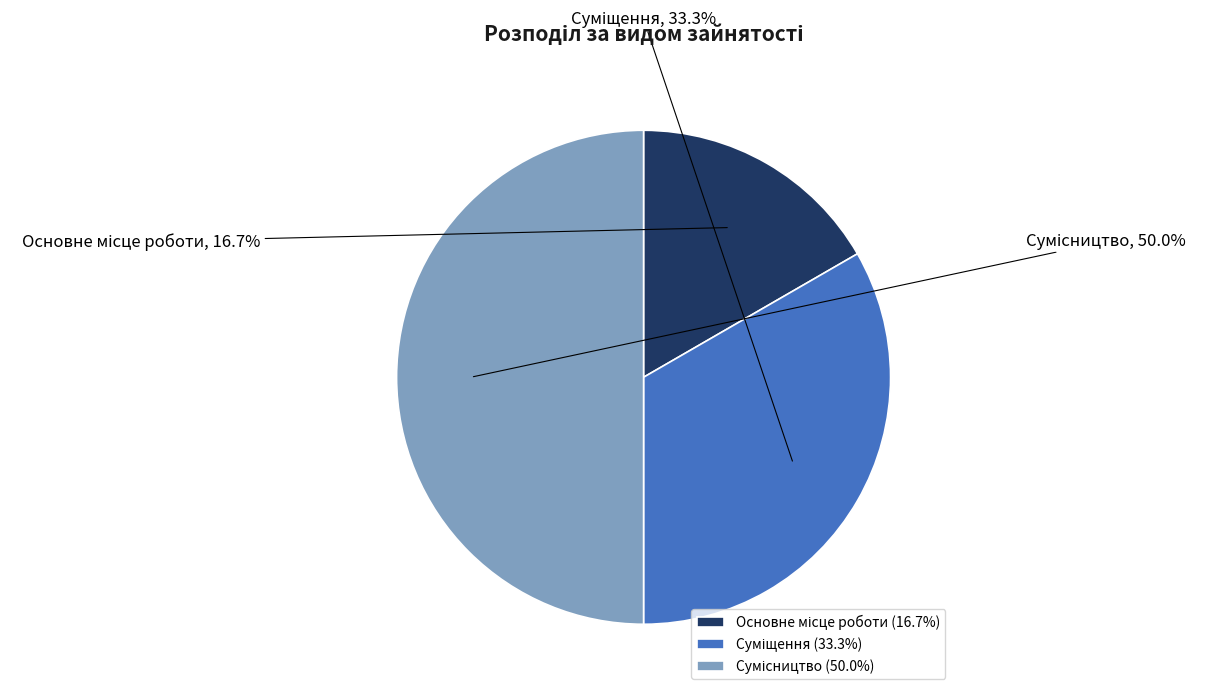

To the nearest percent, what is the average slice percentage?

33%